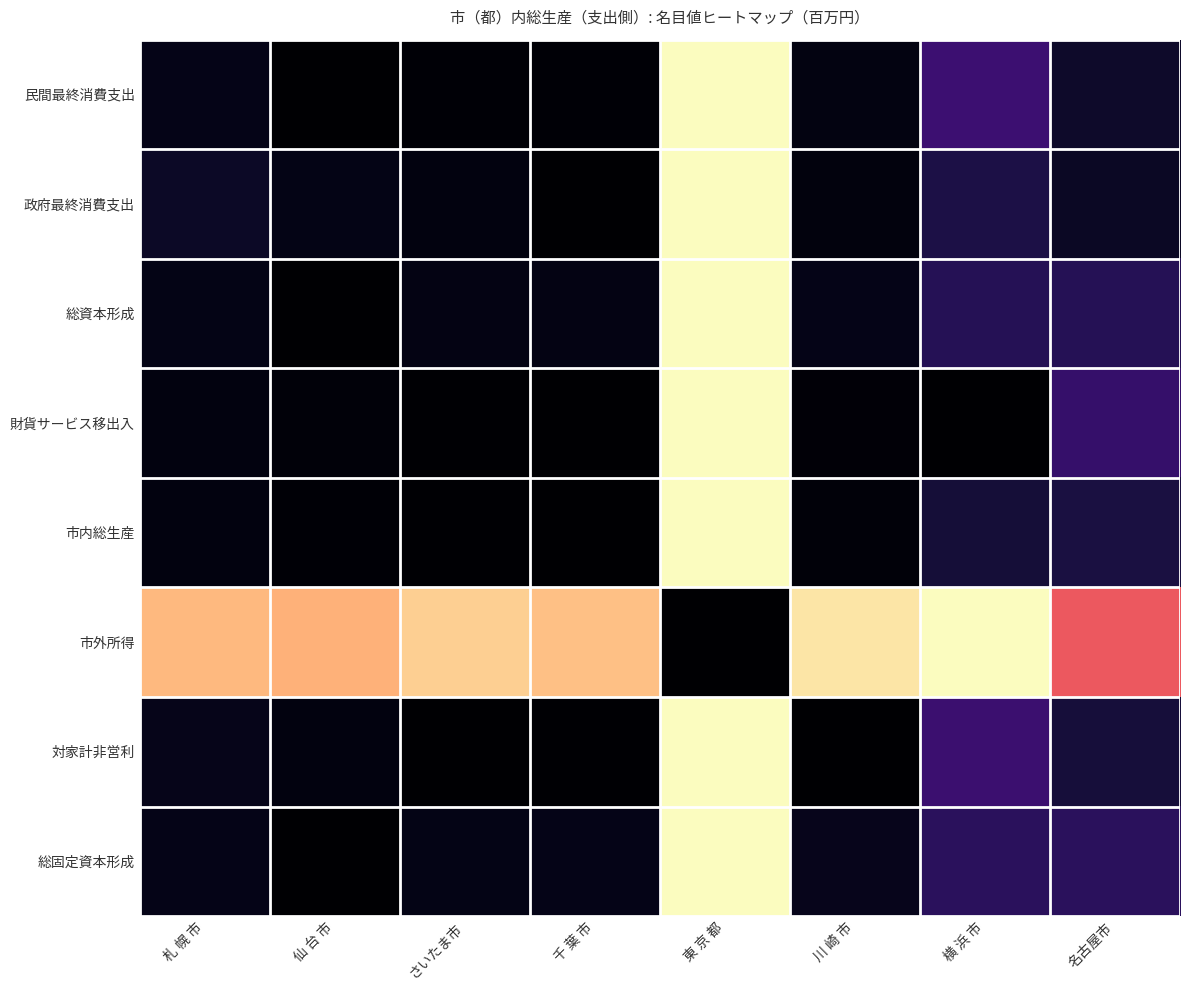

Count the number of categories in the chart.

8